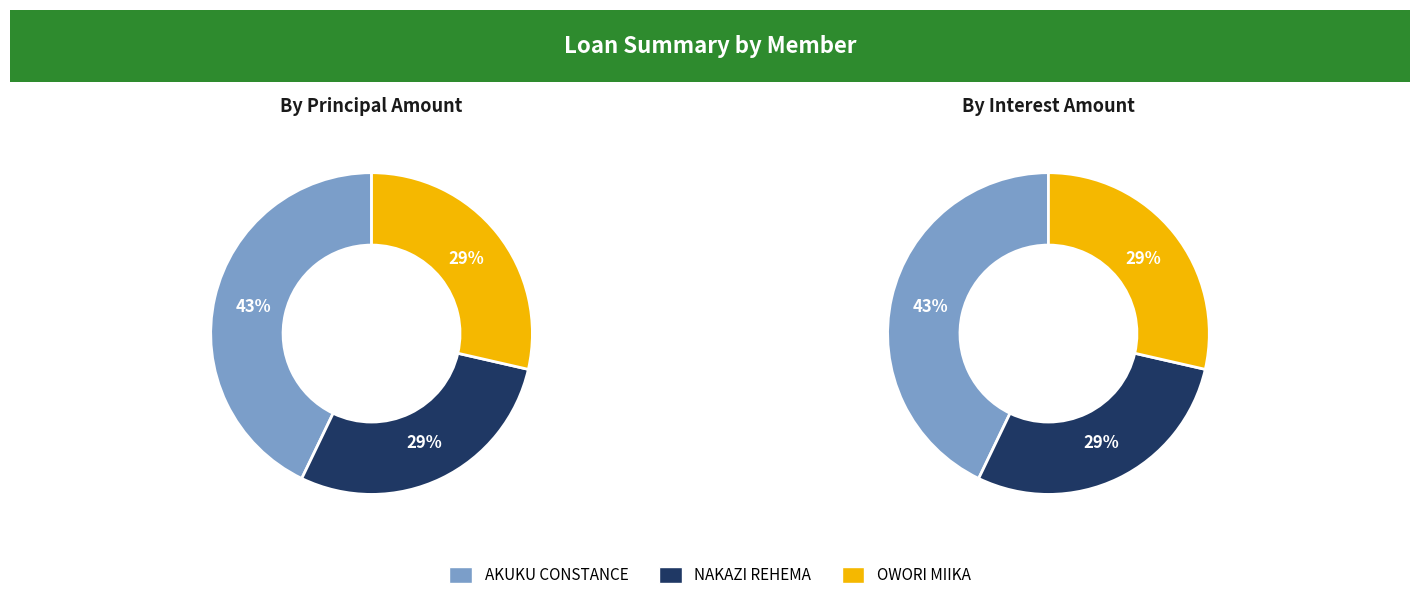

Which slice is the smallest?

NAKAZI REHEMA